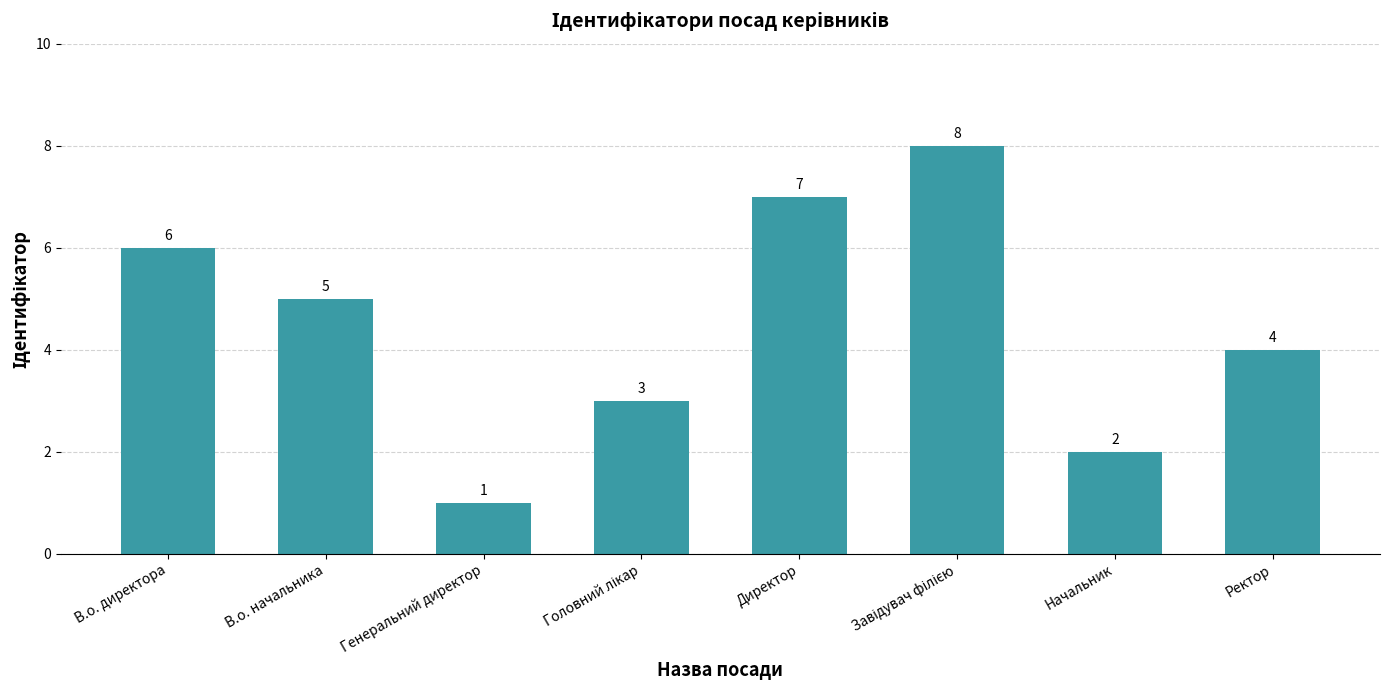

At which label is the value closest to 4?

Ректор